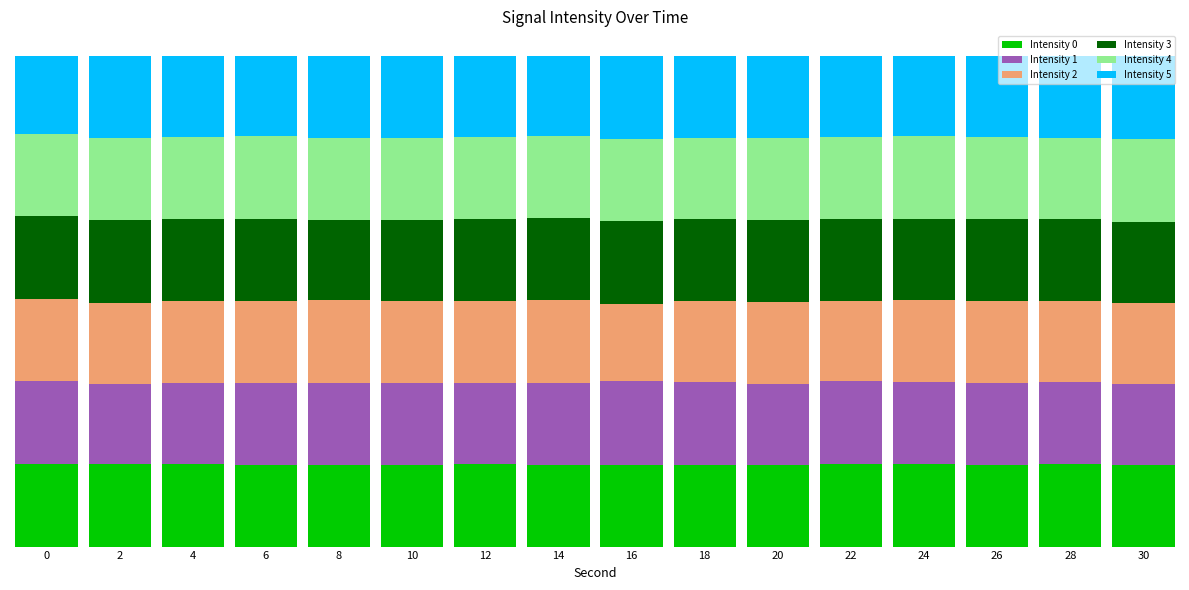

The value of Intensity 2 at 14 is 16.9. True or false?

True